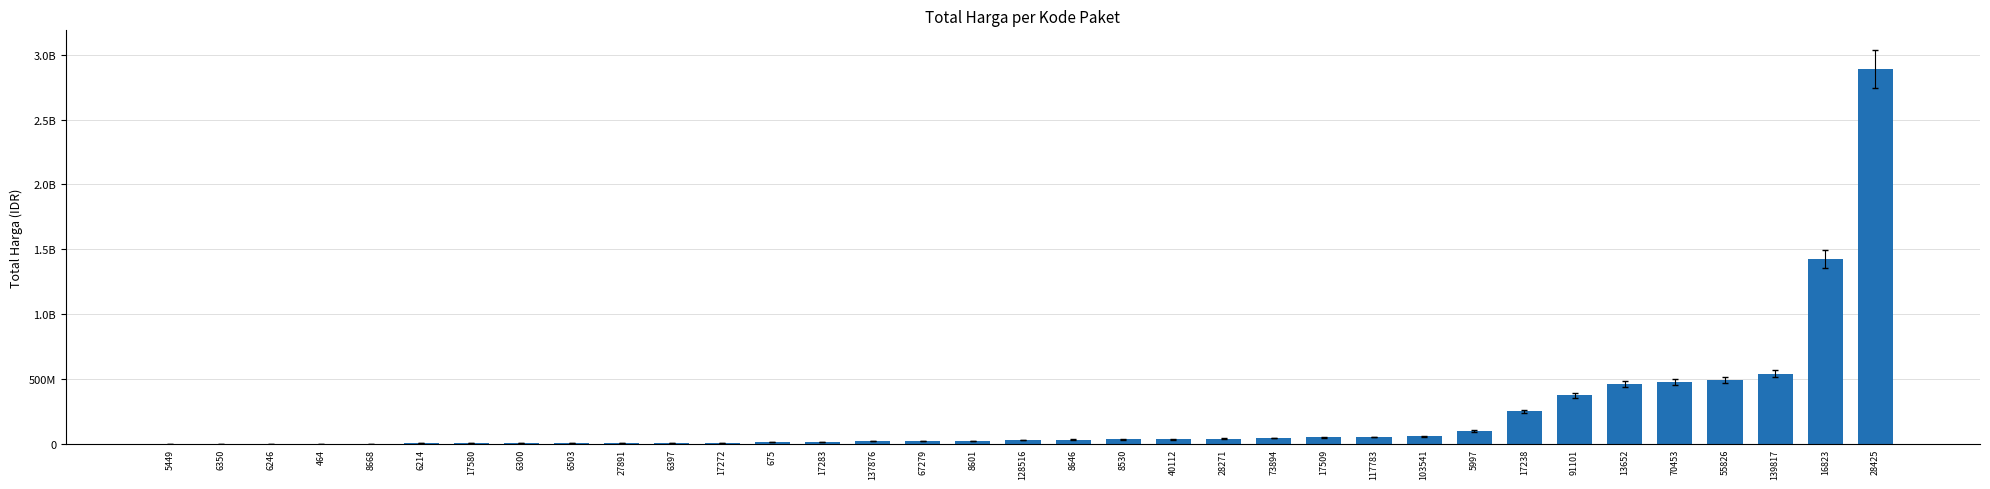

Are the bars horizontal?

No